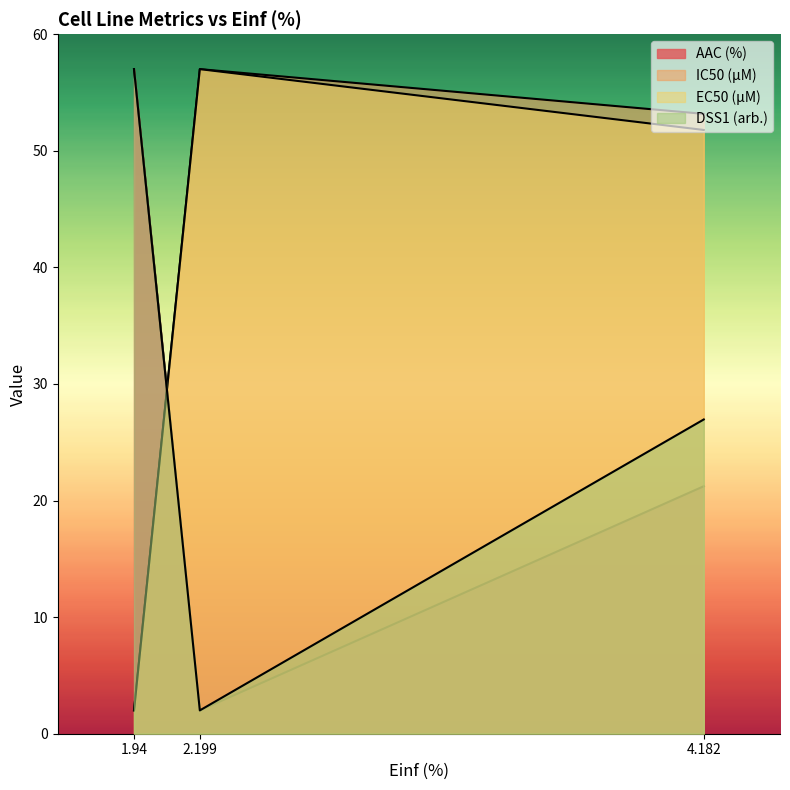

What is the maximum value shown in the chart?

57.0